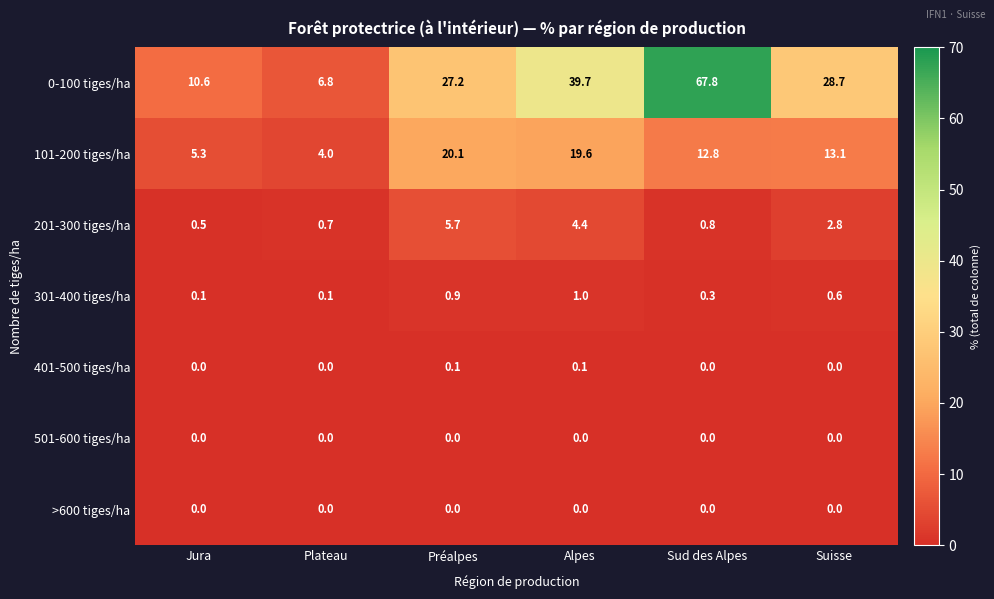

Which series has the largest range (max minus min)?

0-100 tiges/ha